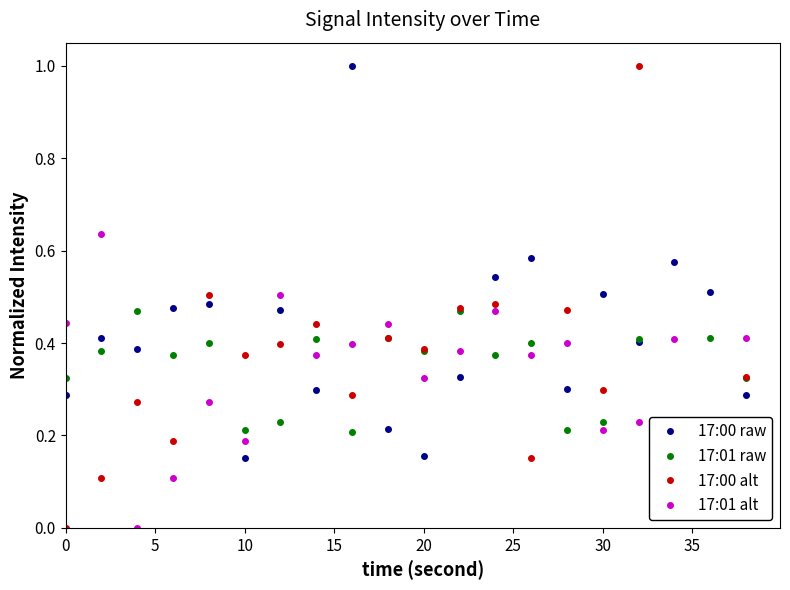

After their last crossing, which series has the higher values: 17:00 alt or 17:00 raw?

17:00 alt